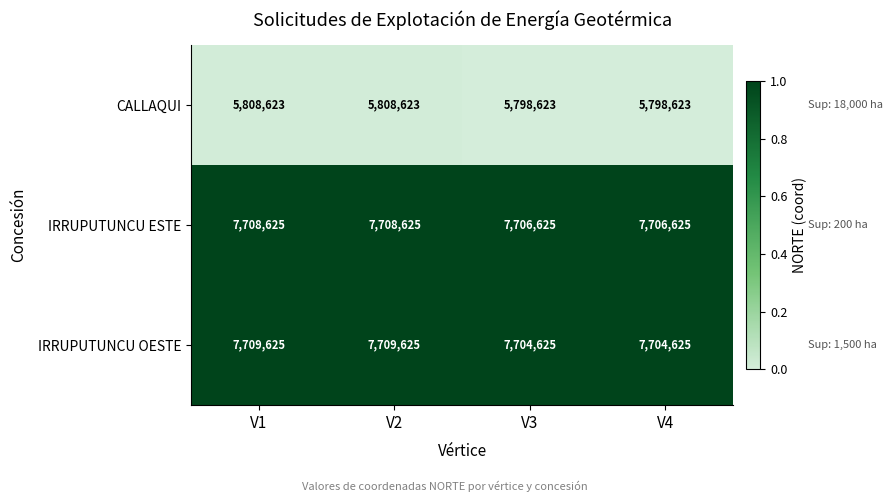

At how many categories does at least one series exceed 6944864?

4